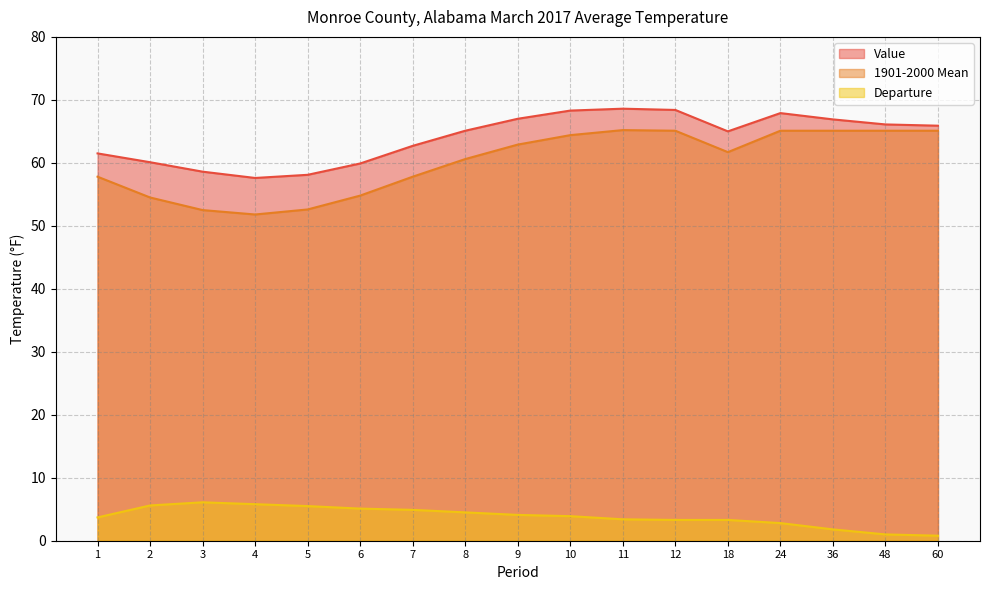

What value does the Value series have at 36?

66.9